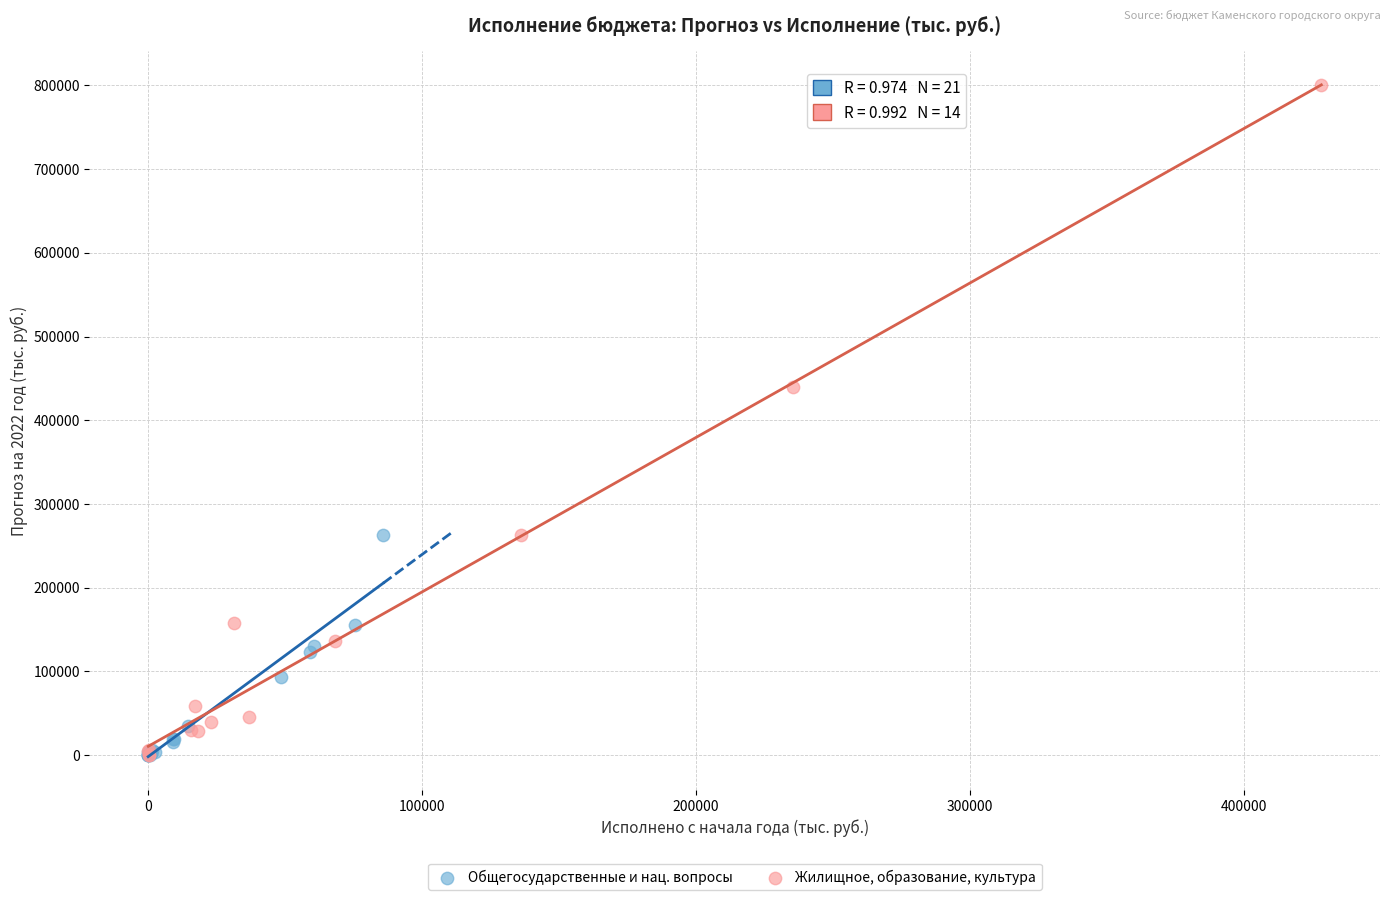

Which series reaches the maximum Y coordinate?

Жилищное, образование, культура